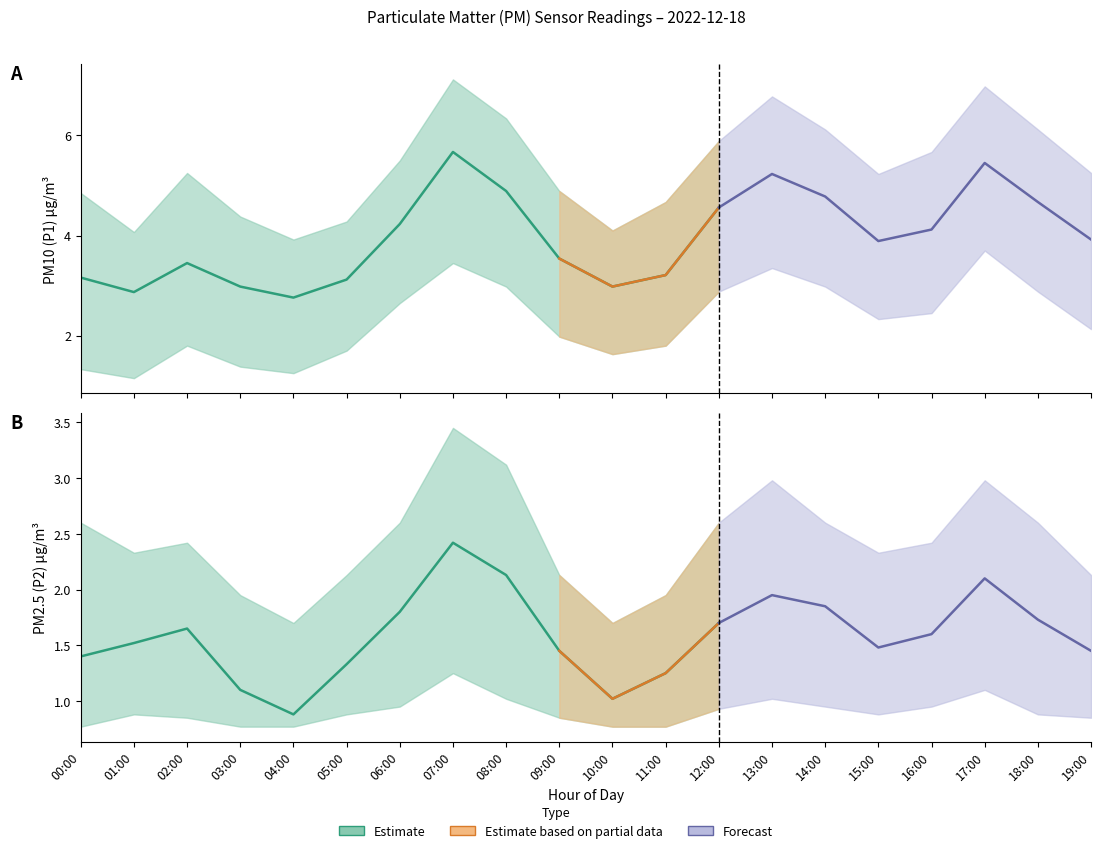

How many series are shown in this chart?

6